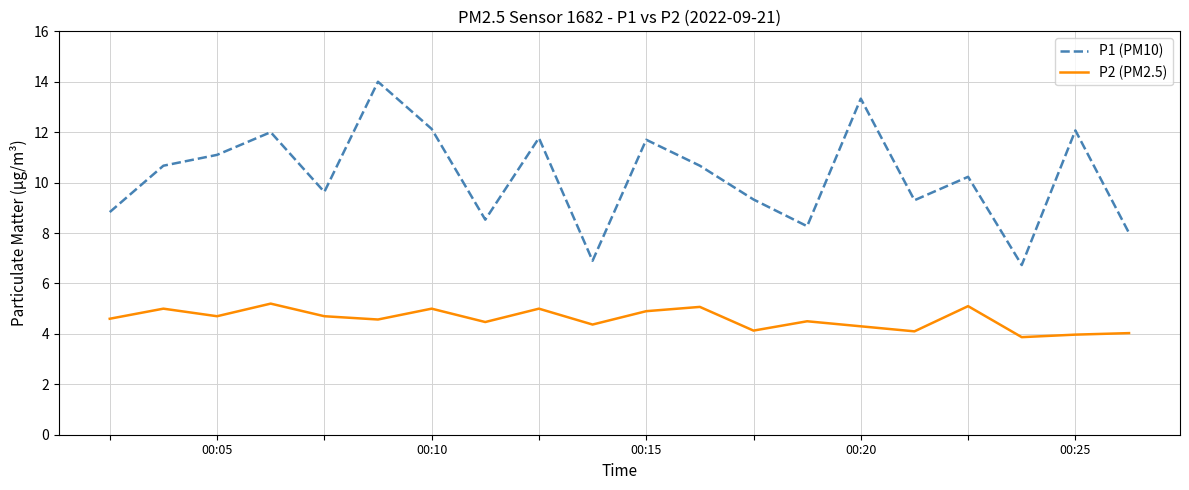

What is the maximum value for P2 (PM2.5)?

5.2